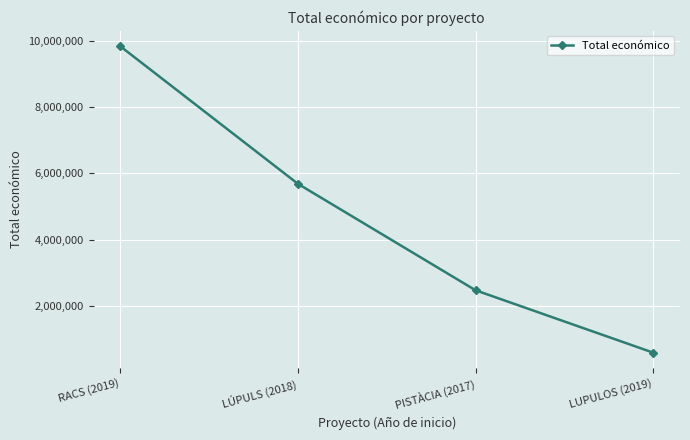

Reading left to right, list all the values displayed in this chart.

9847932	5685677	2464572	577576